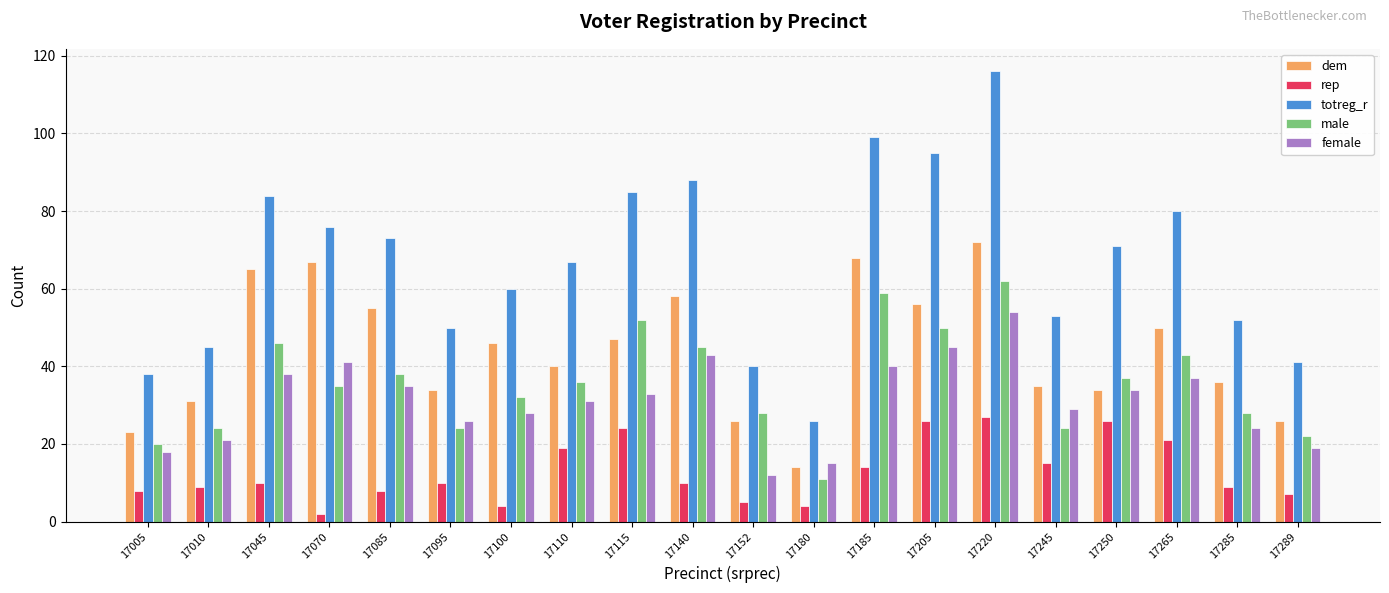

What is the lowest value of the dem series?

14